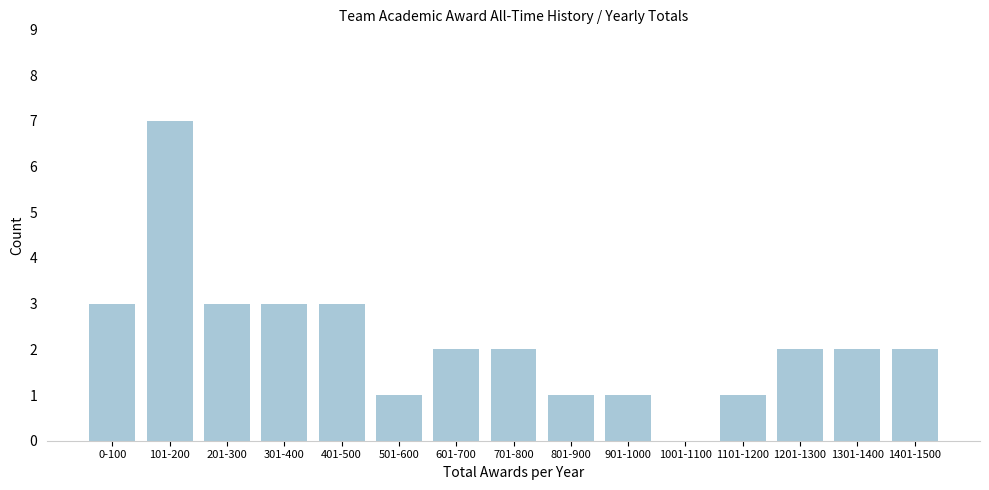

Reading left to right, what are all the values shown in this chart?

0-100=3	101-200=7	201-300=3	301-400=3	401-500=3	501-600=1	601-700=2	701-800=2	801-900=1	901-1000=1	1001-1100=0	1101-1200=1	1201-1300=2	1301-1400=2	1401-1500=2